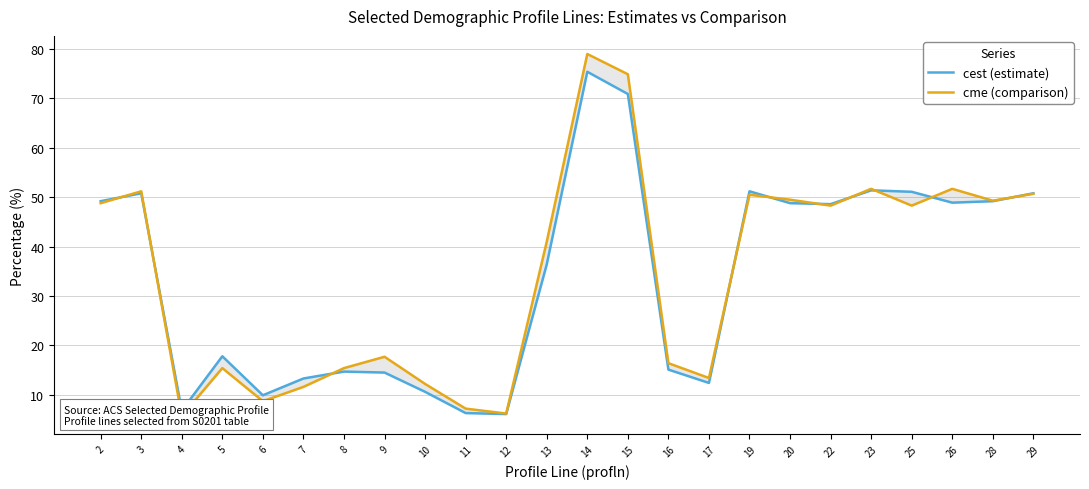

Which label corresponds to the smallest value in the chart?

4